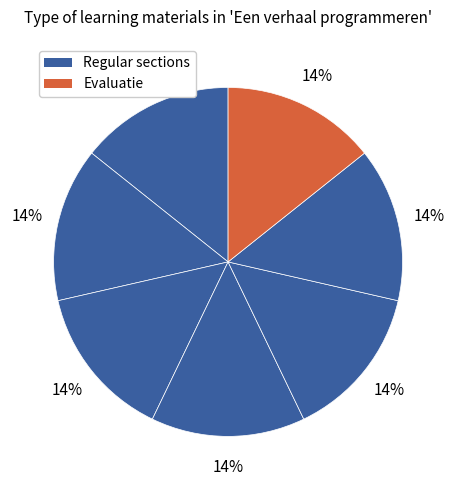

How many slices are in this pie chart?

7